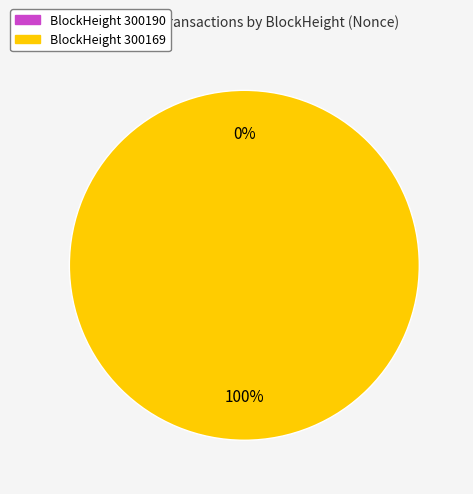

True or false: 300169 accounts for 99% of the total.

False